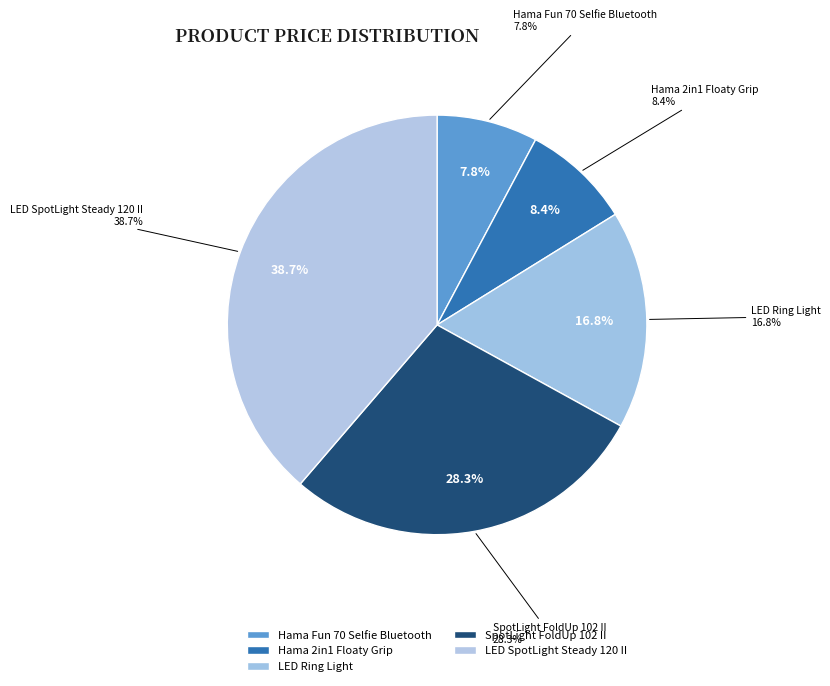

To the nearest percent, what is the average slice percentage?

20%